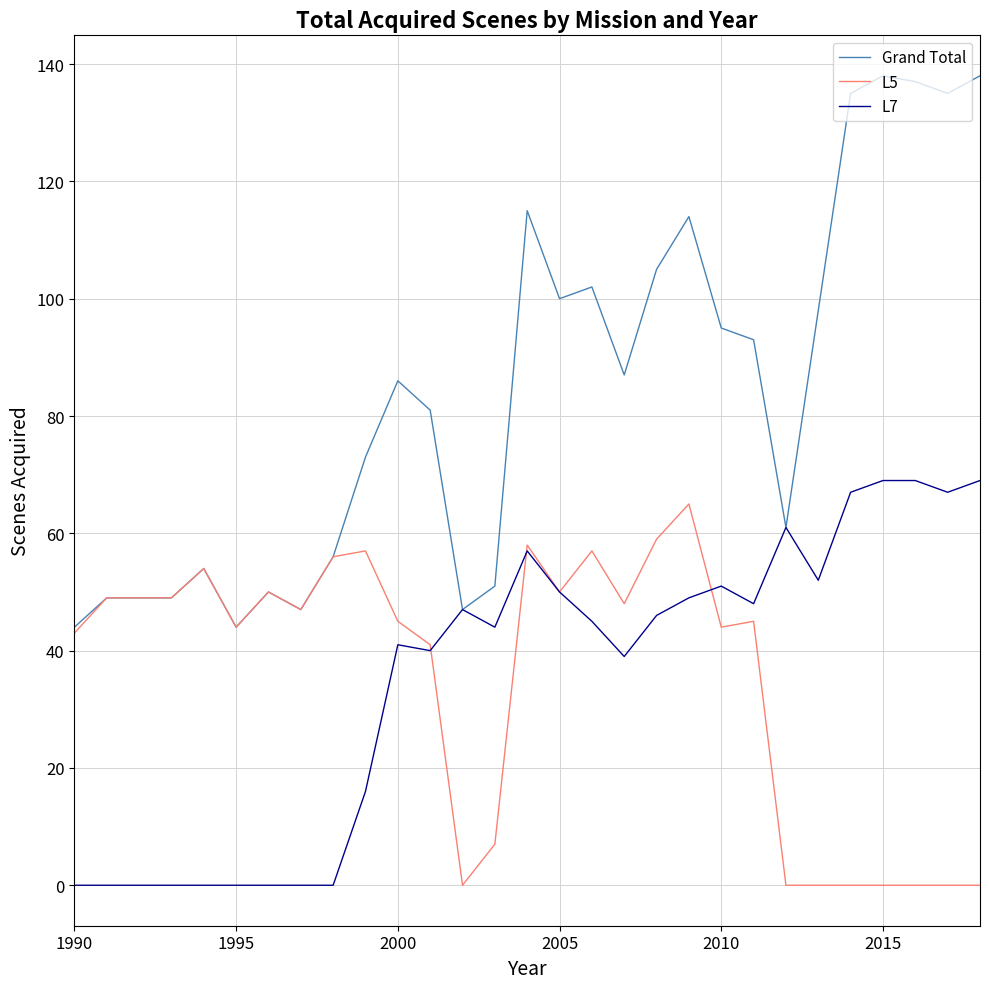

What is the minimum value for Grand Total?

44